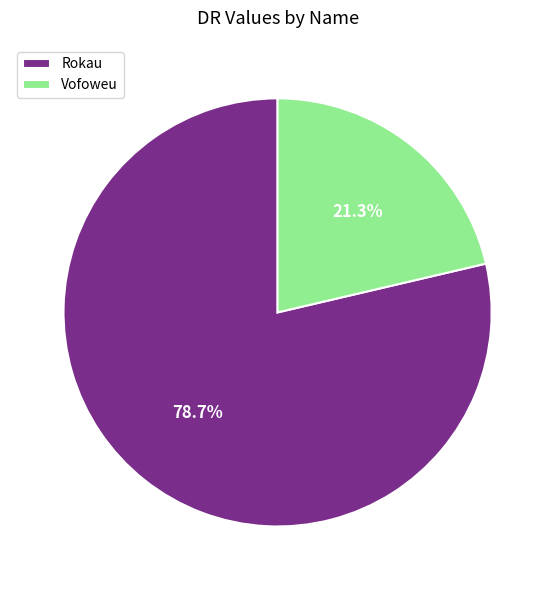

Which slice is the largest?

Rokau